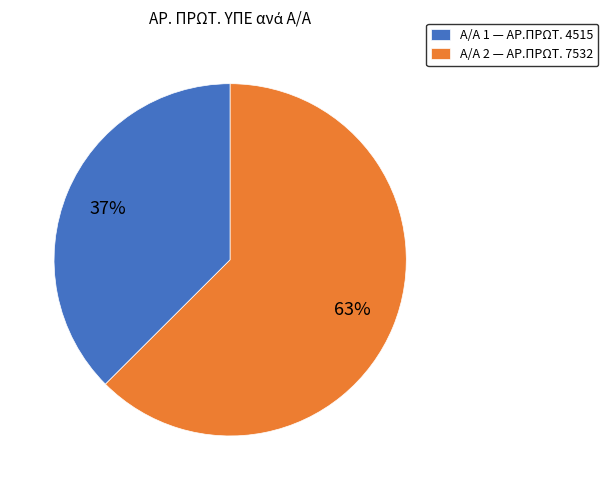

Which category has the biggest portion of the pie?

Α/Α 2 — ΑΡ.ΠΡΩΤ. 7532